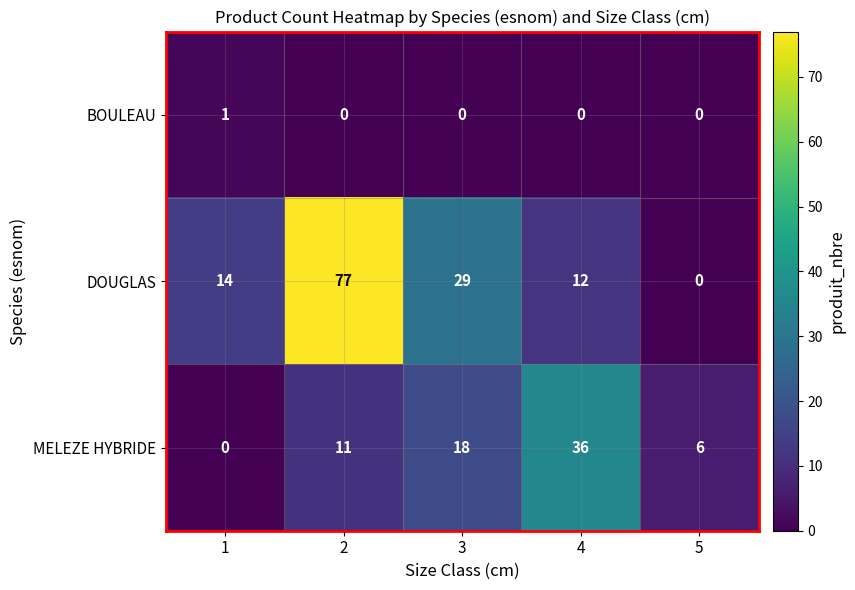

Which category has the highest value in the MELEZE HYBRIDE series?

4